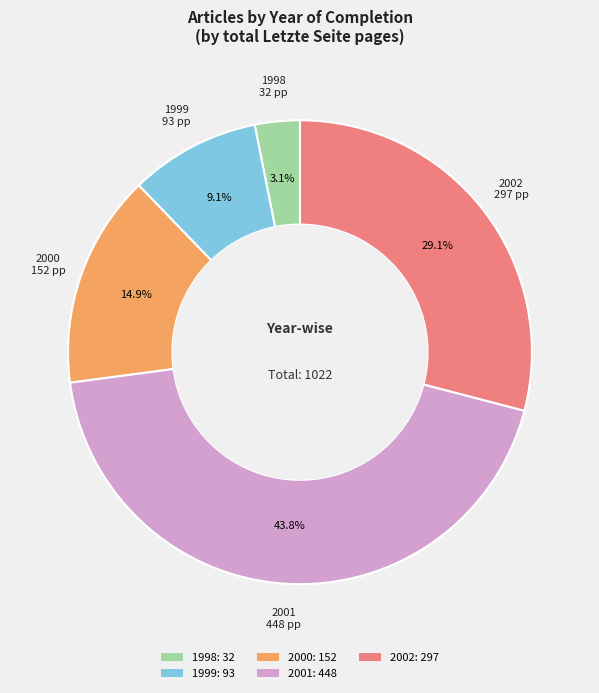

How many segments does this pie chart have?

5